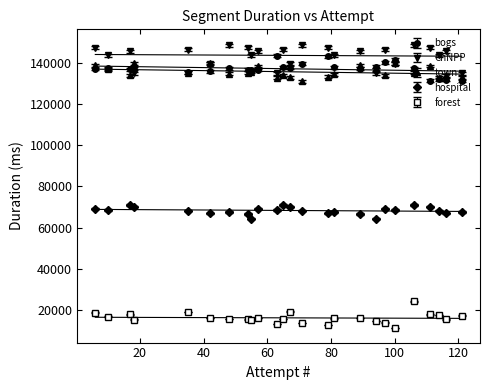

How many distinct data groups are displayed?

5